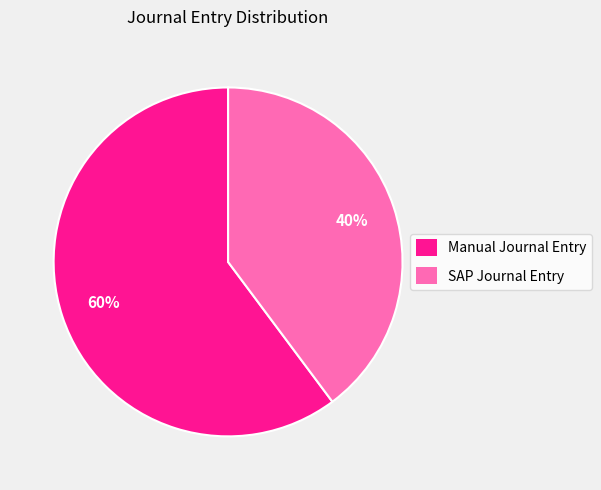

To the nearest percent, what percentage of the pie is SAP Journal Entry?

40%